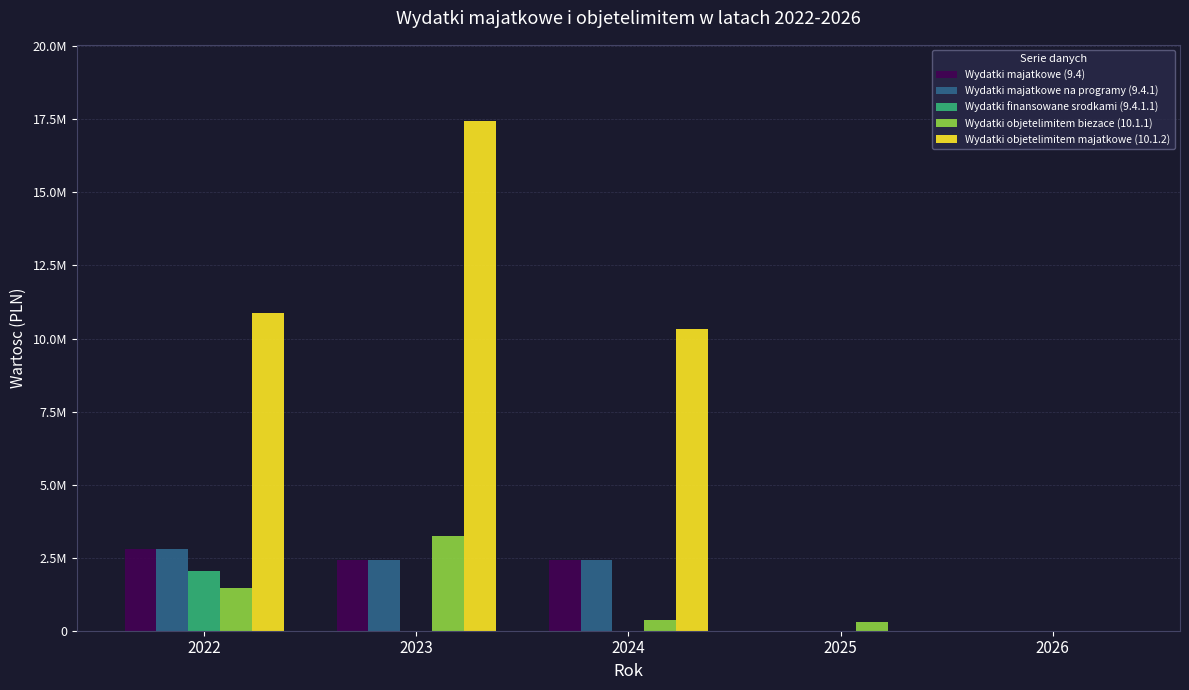

Are the bars horizontal?

No